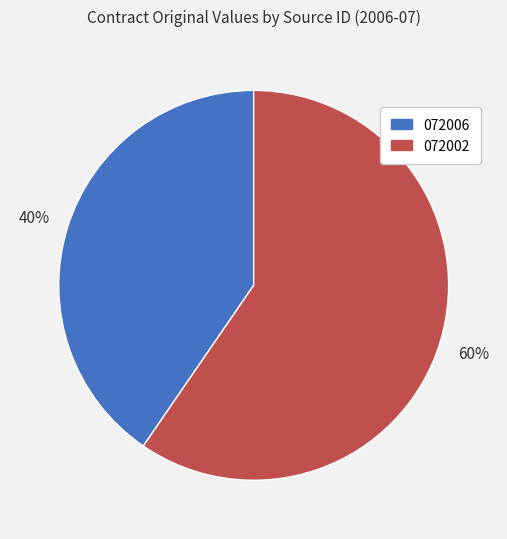

Which slice is the smallest?

072006